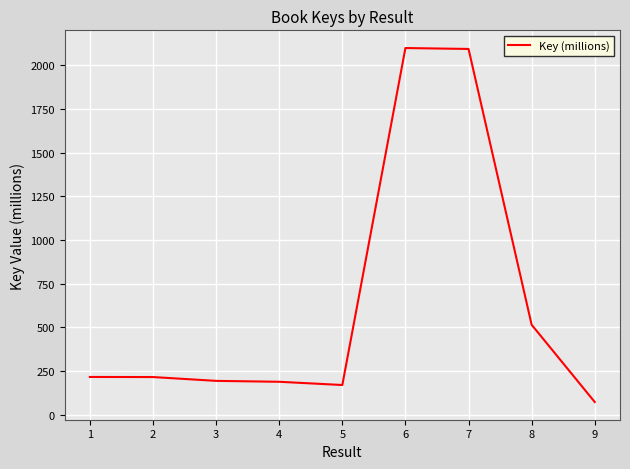

Which category has the lowest value across all series?

9